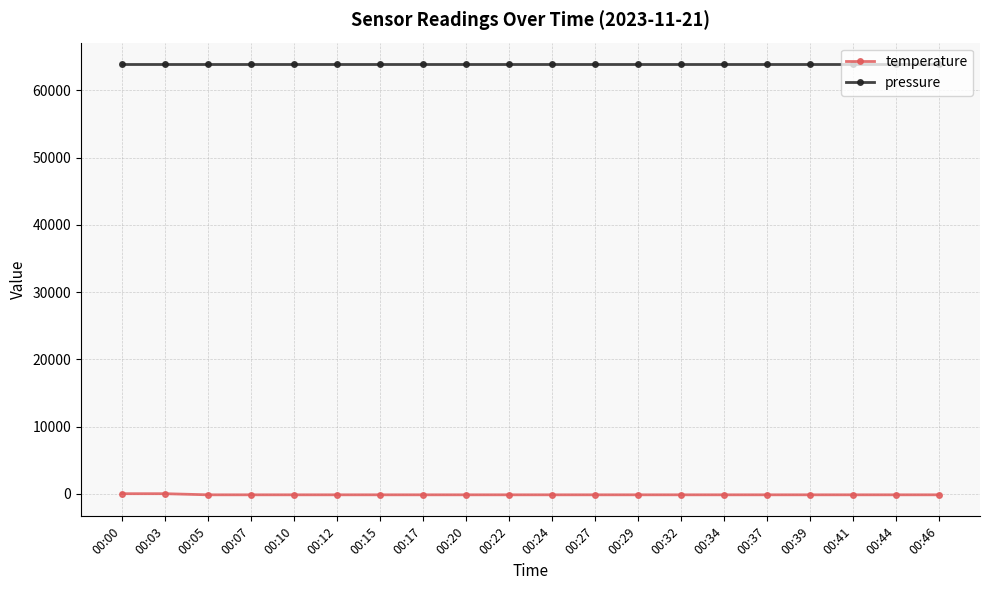

Which series has the largest total across all categories?

pressure